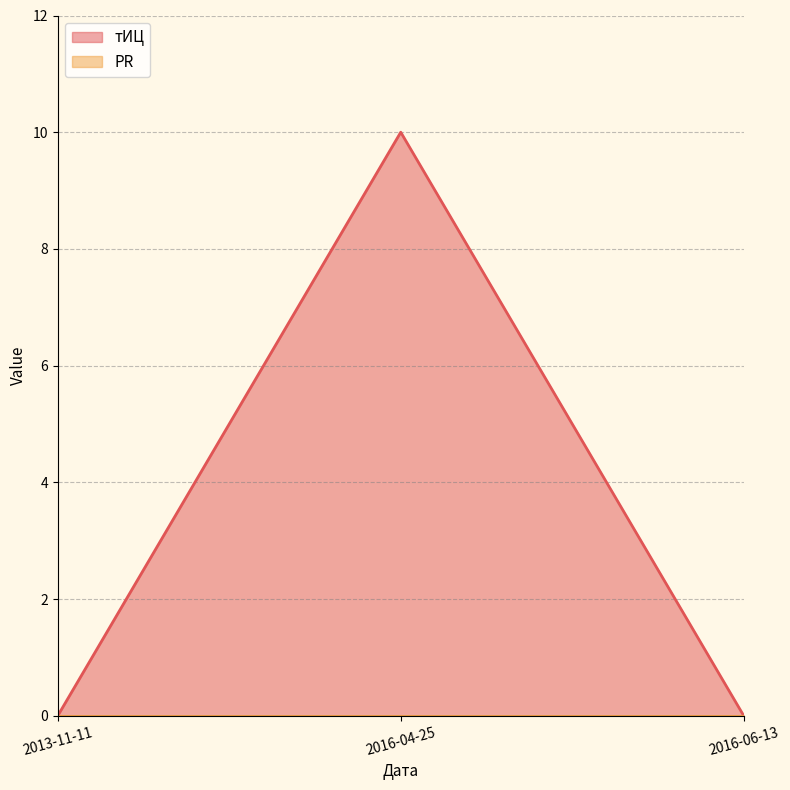

List the labels in order of value, smallest first.

2013-11-11, 2016-06-13, 2016-04-25